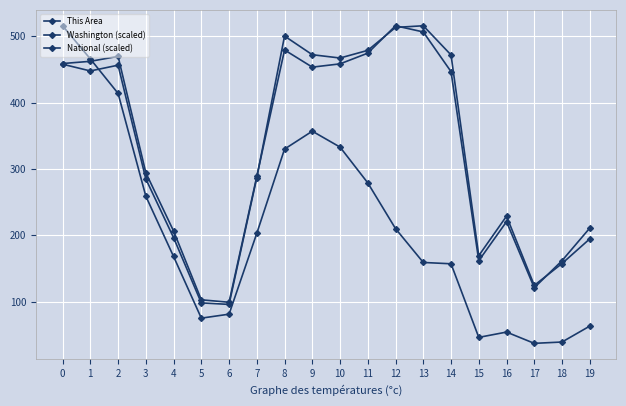

At how many categories does at least one series exceed 329?

10